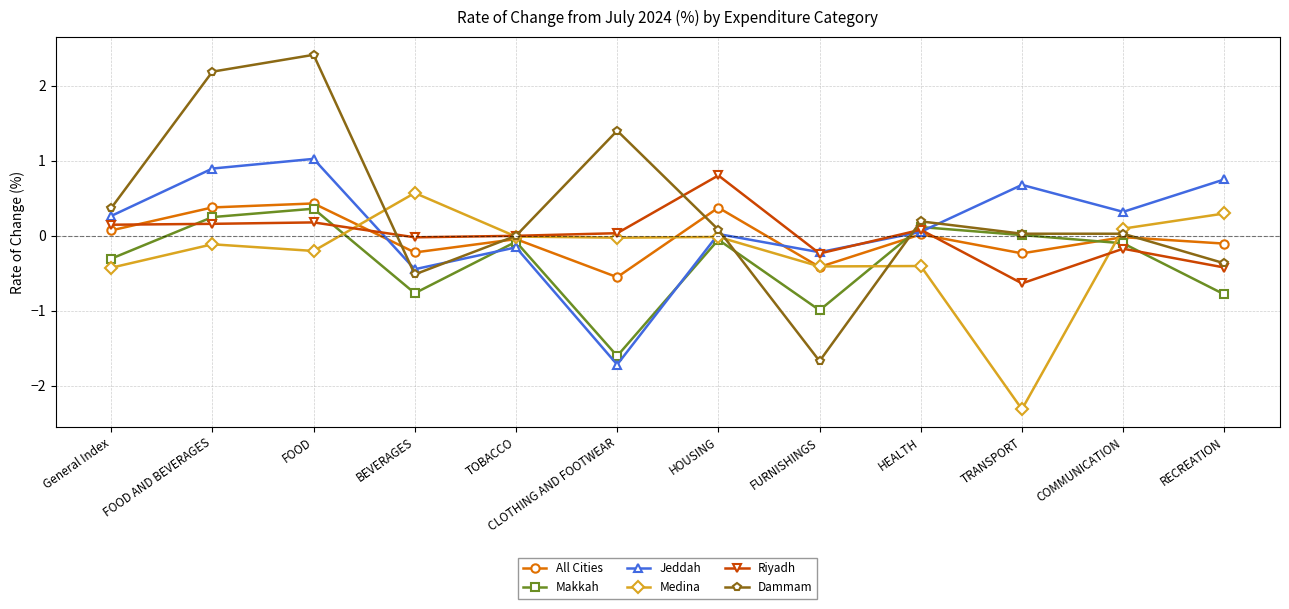

Is the value of Makkah at General Index greater than the value of Riyadh at FOOD?

No